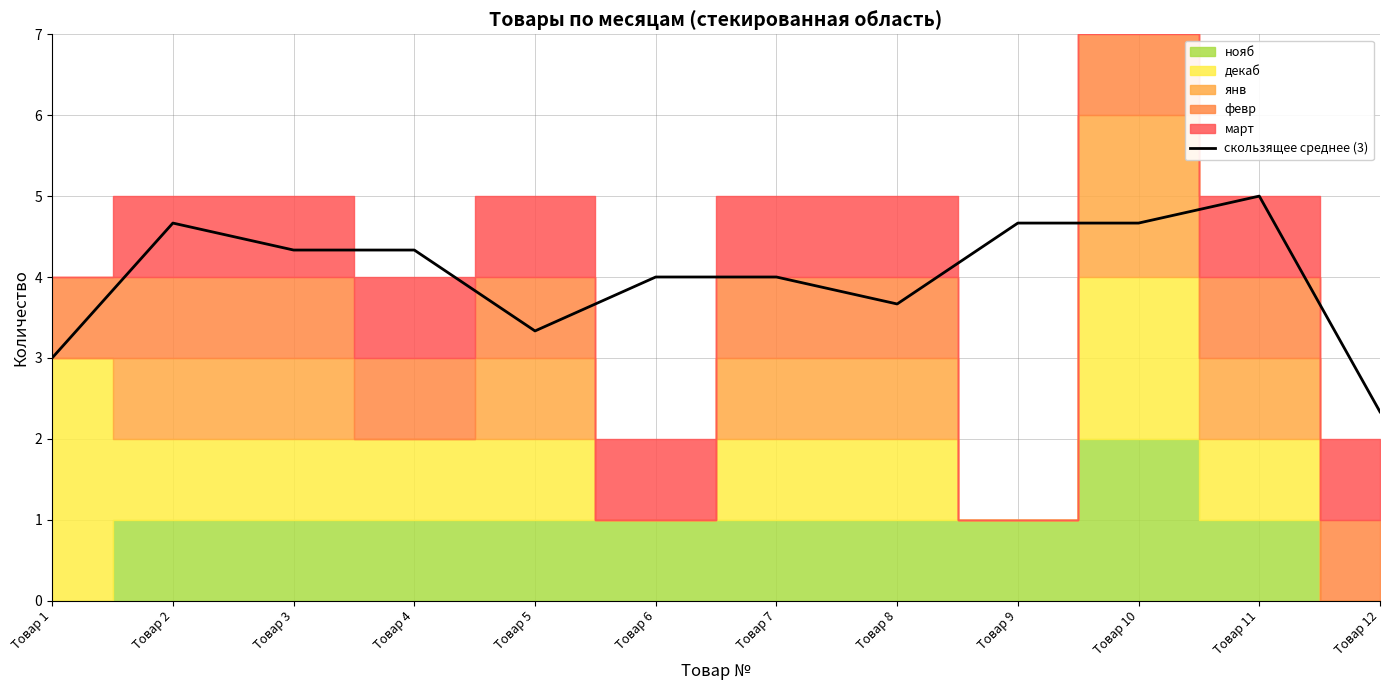

Does the chart have visible grid lines?

Yes